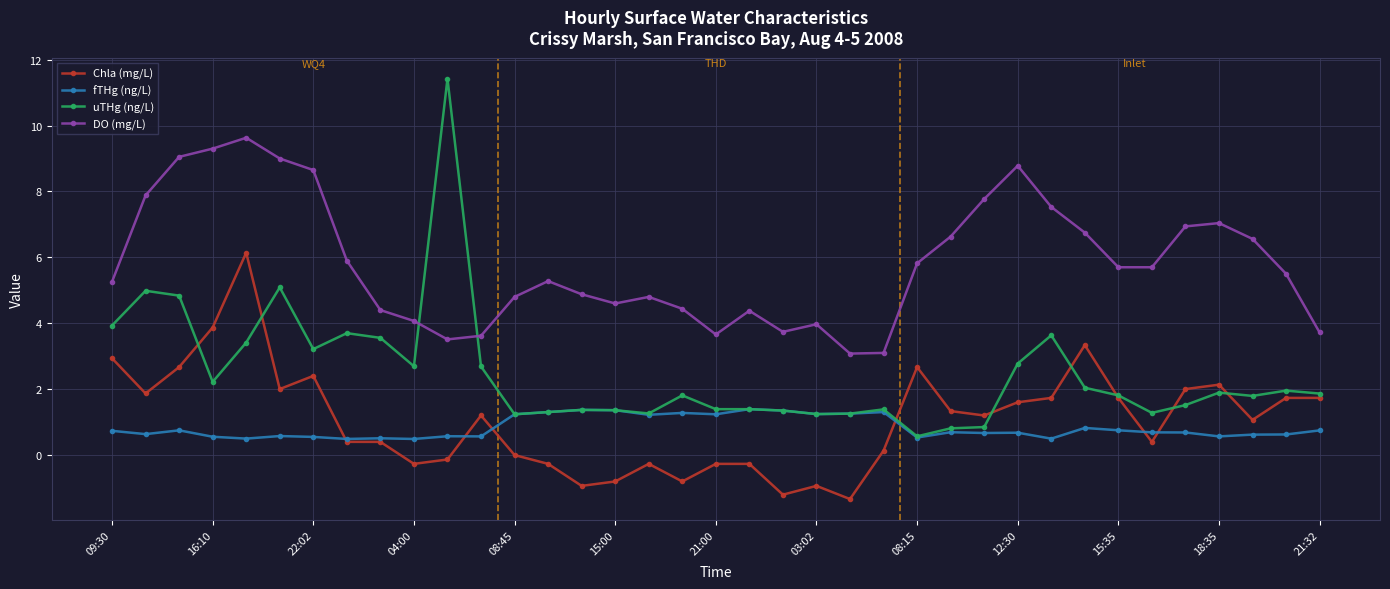

What are all the series names shown in the legend?

Chla (mg/L), fTHg (ng/L), uTHg (ng/L), DO (mg/L)